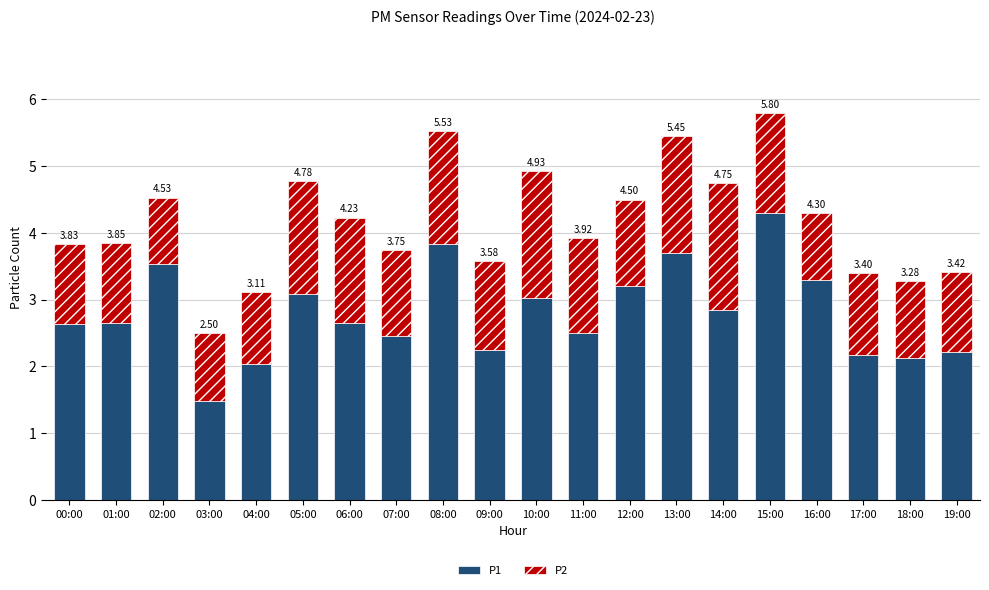

Which series has the widest spread of values?

P1